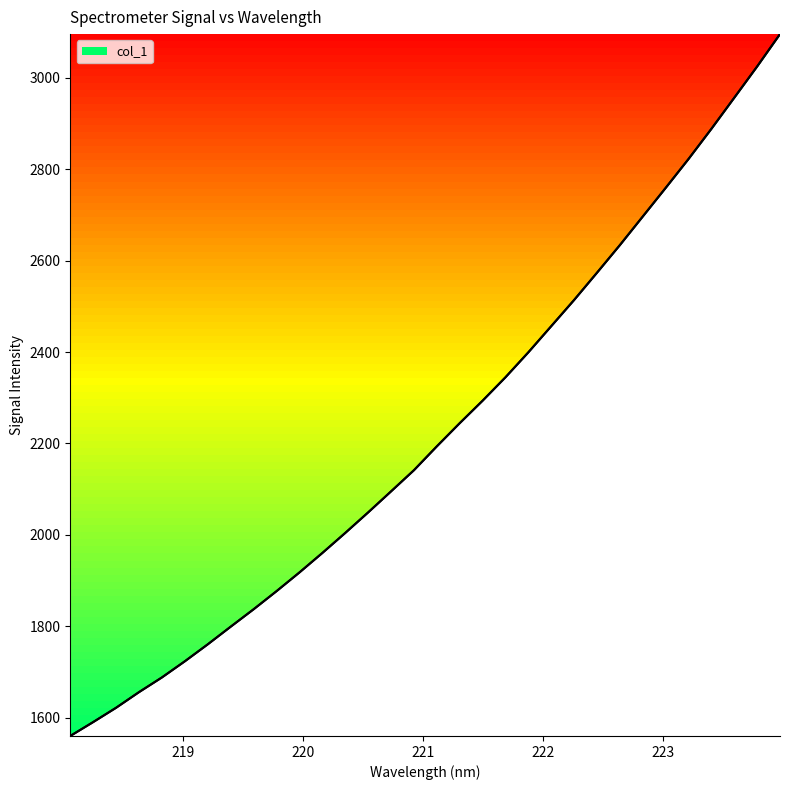

What is the maximum value shown in the chart?

3095.5